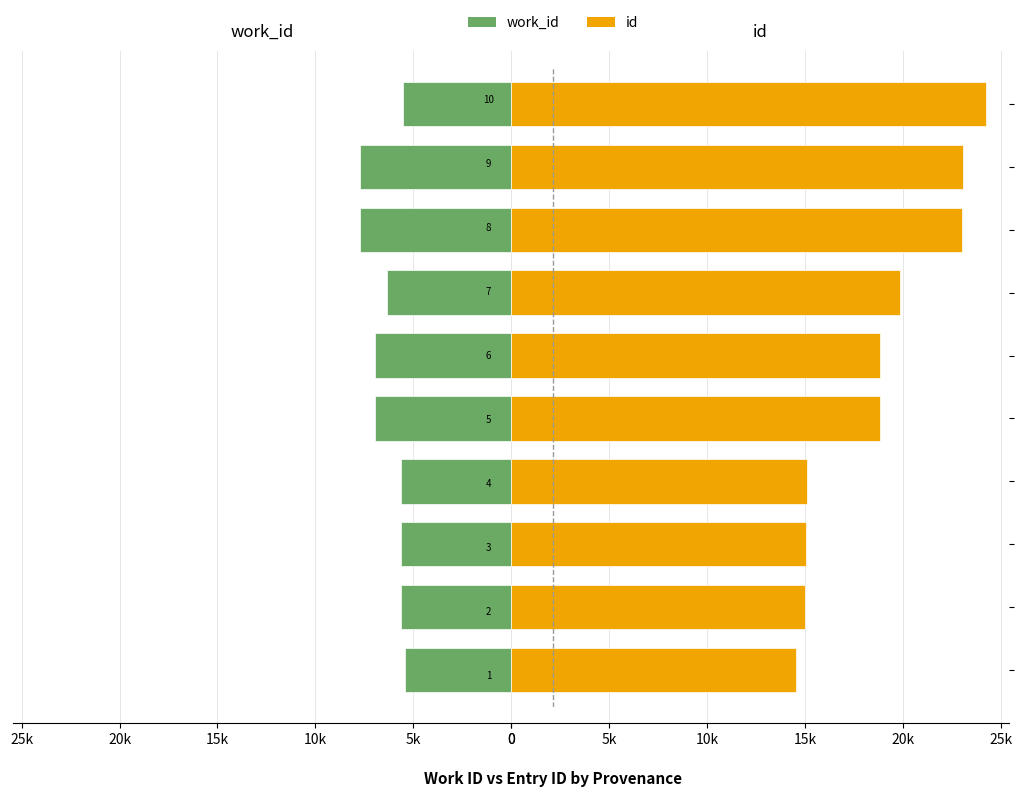

Count the number of data series in this chart.

2